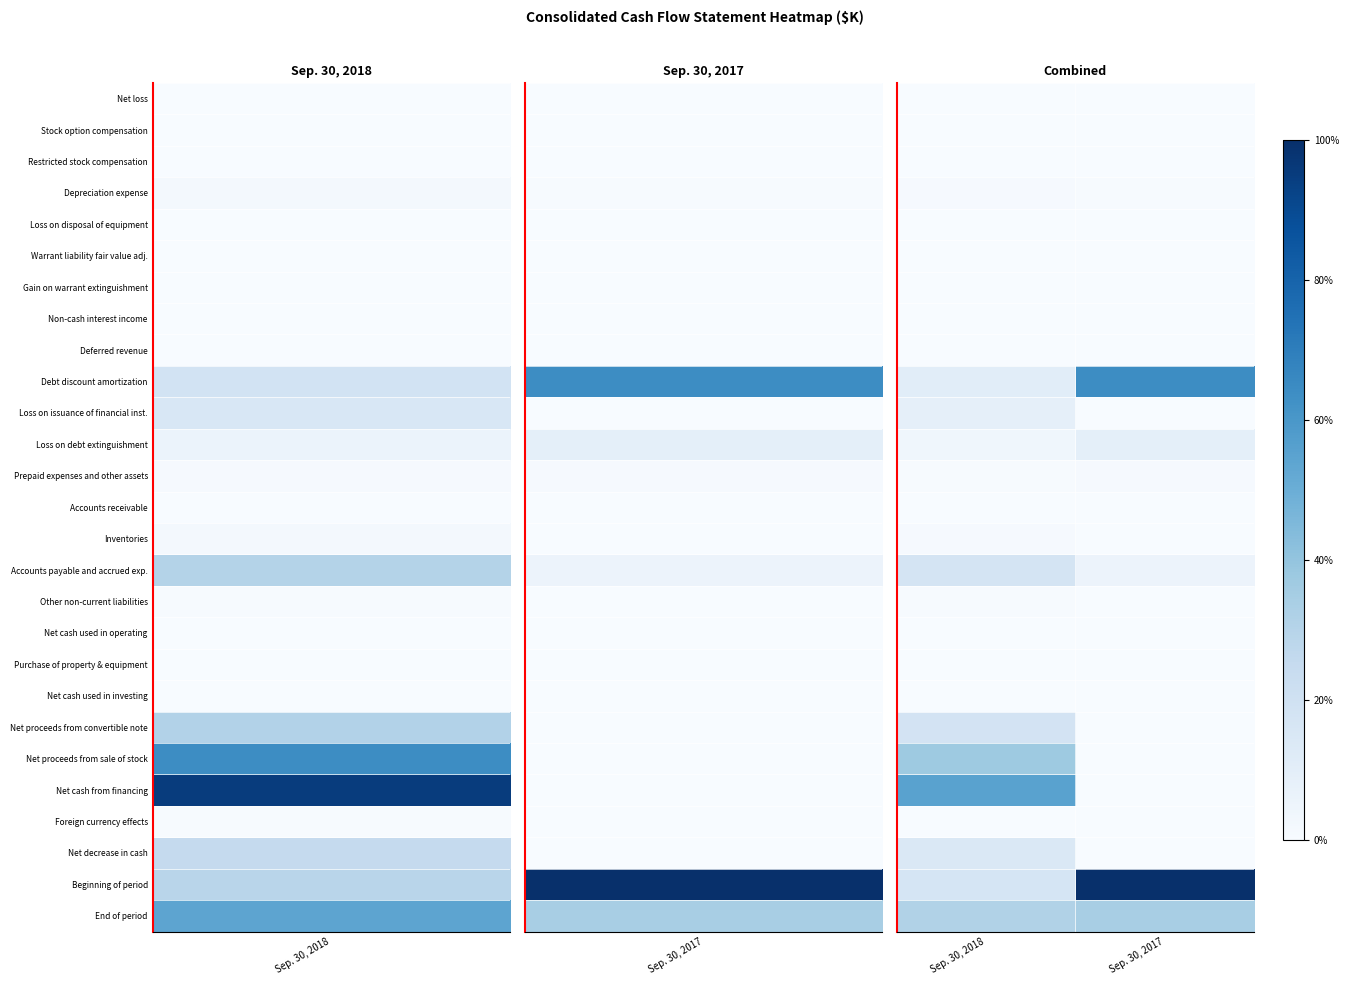

At Sep. 30, 2018, list the series in order from smallest to largest.

Warrant liability fair value adj., Net cash used in operating, Net loss, Accounts receivable, Purchase of property & equipment, Net cash used in investing, Stock option compensation, Non-cash interest income, Loss on disposal of equipment, Gain on warrant extinguishment, Deferred revenue, Restricted stock compensation, Foreign currency effects, Other non-current liabilities, Prepaid expenses and other assets, Inventories, Depreciation expense, Loss on debt extinguishment, Loss on issuance of financial inst., Debt discount amortization, Net decrease in cash, Beginning of period, Accounts payable and accrued exp., Net proceeds from convertible note, End of period, Net proceeds from sale of stock, Net cash from financing